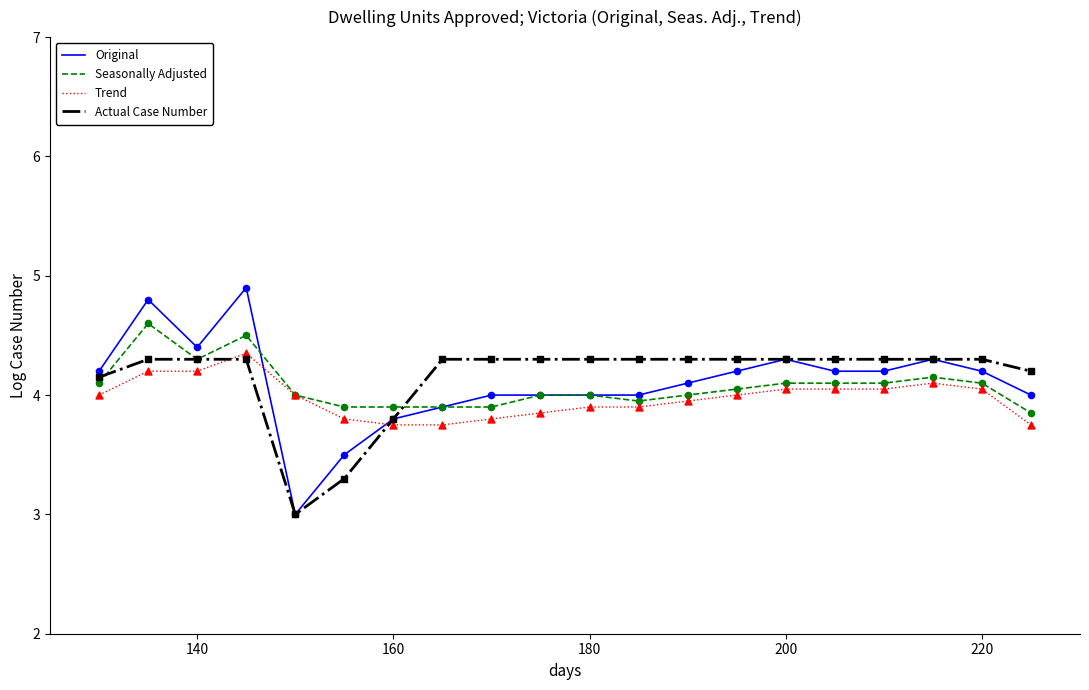

What is the maximum value shown in the chart?

4.9